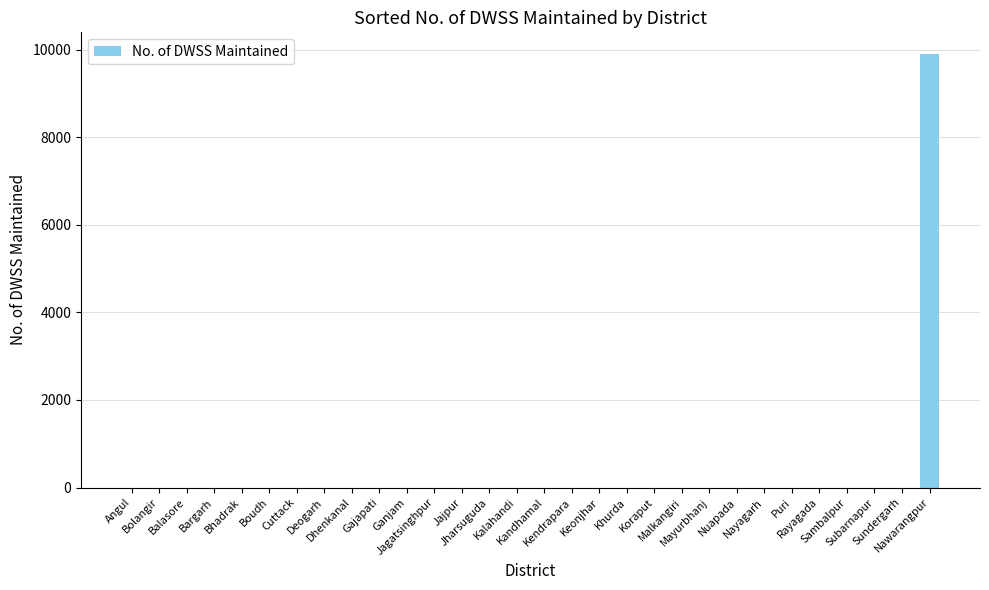

Reading left to right, extract all data points from this chart.

Angul=0	Bolangir=0	Balasore=0	Bargarh=0	Bhadrak=0	Boudh=0	Cuttack=0	Deogarh=0	Dhenkanal=0	Gajapati=0	Ganjam=0	Jagatsinghpur=0	Jajpur=0	Jharsuguda=0	Kalahandi=0	Kandhamal=0	Kendrapara=0	Keonjhar=0	Khurda=0	Koraput=0	Malkangiri=0	Mayurbhanj=0	Nuapada=0	Nayagarh=0	Puri=0	Rayagada=0	Sambalpur=0	Subarnapur=0	Sundergarh=0	Nawarangpur=9898